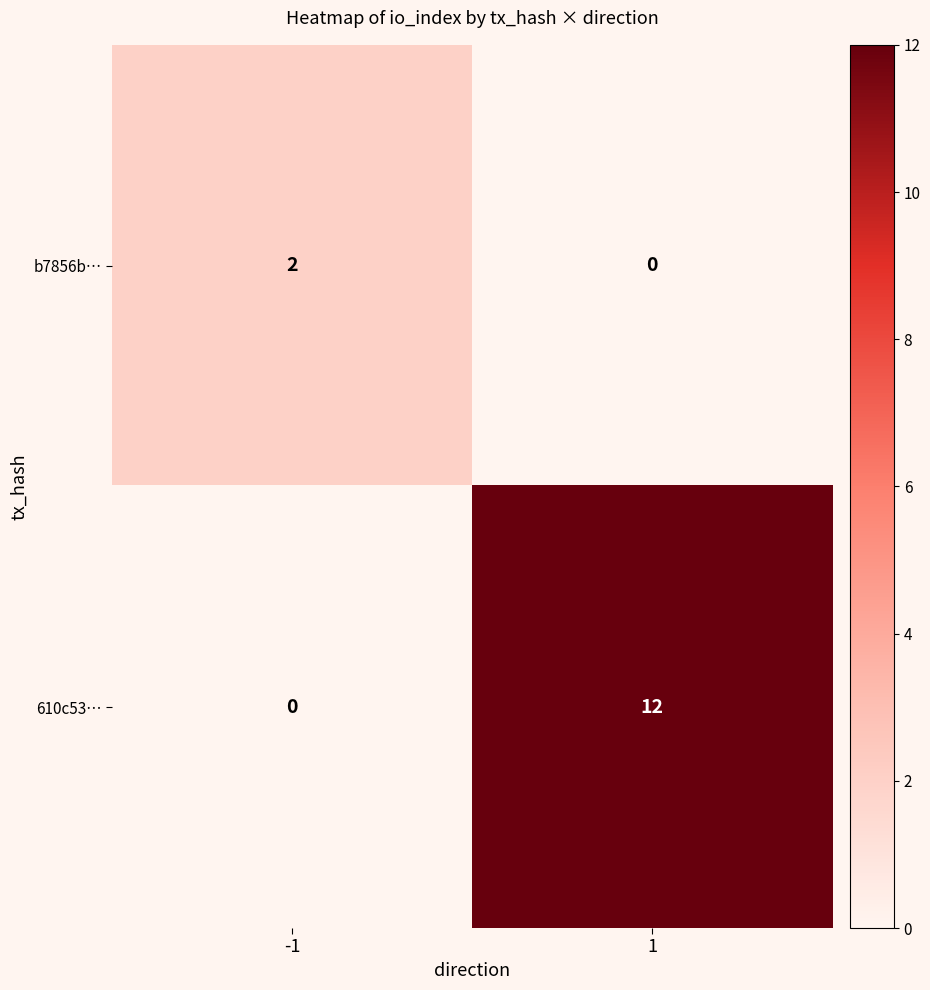

What is the maximum value shown in the chart?

12